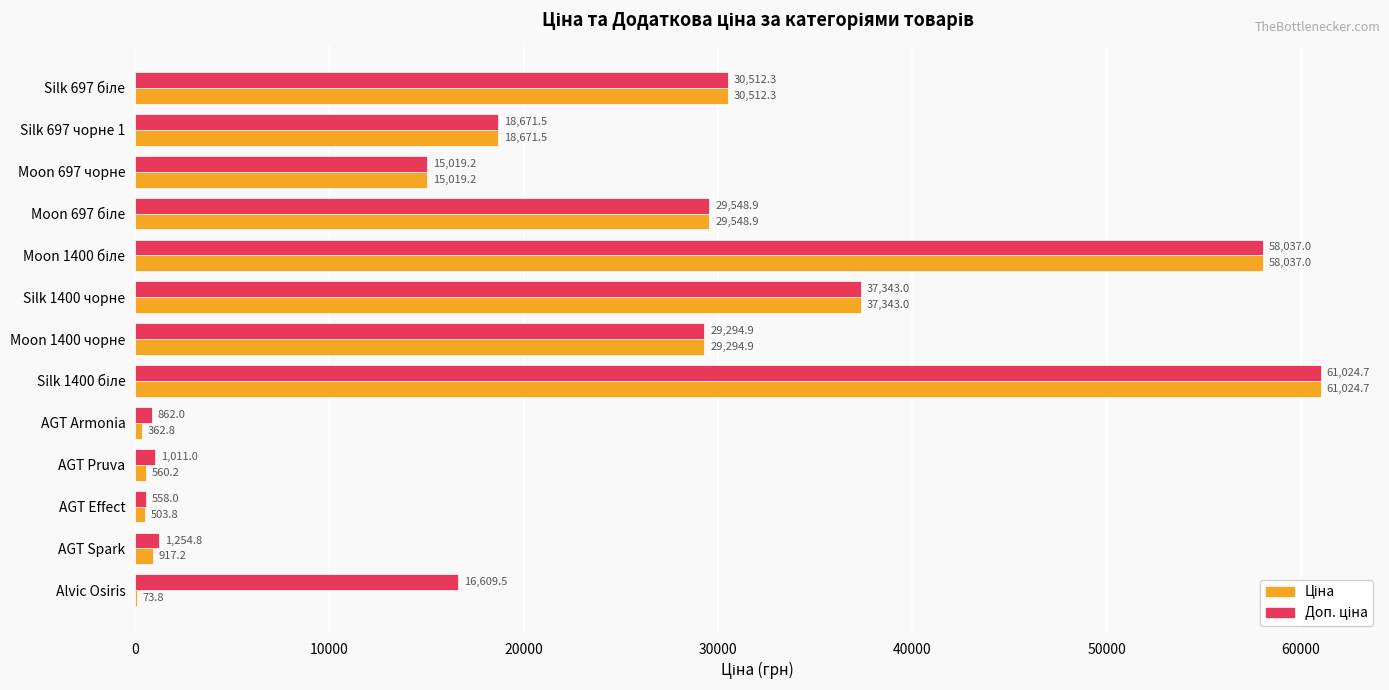

How many series are shown in this chart?

2